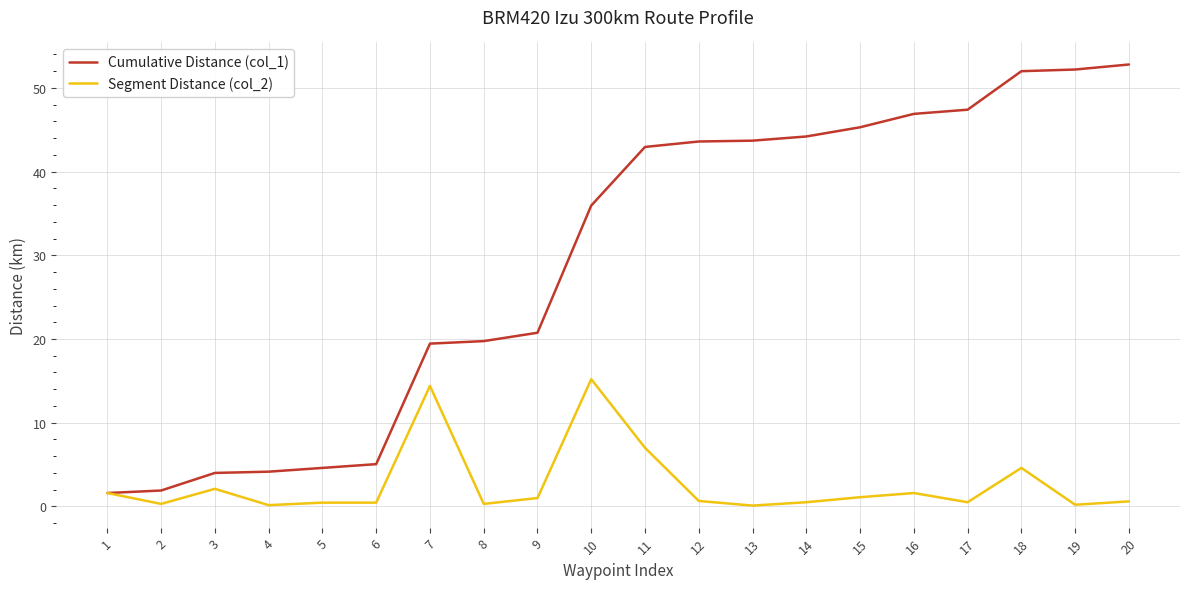

What is the greatest value displayed?

52.8